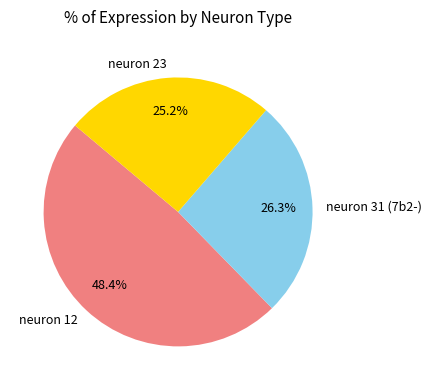

What percentage is the neuron 12 slice, to the nearest percent?

48%